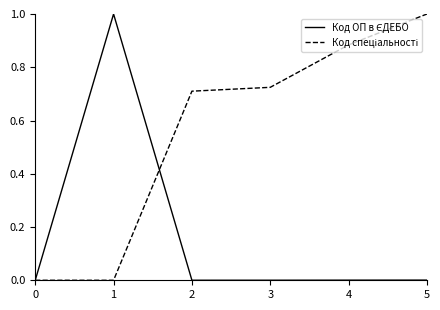

What is the spread (max minus min) of values at 1?

1.0